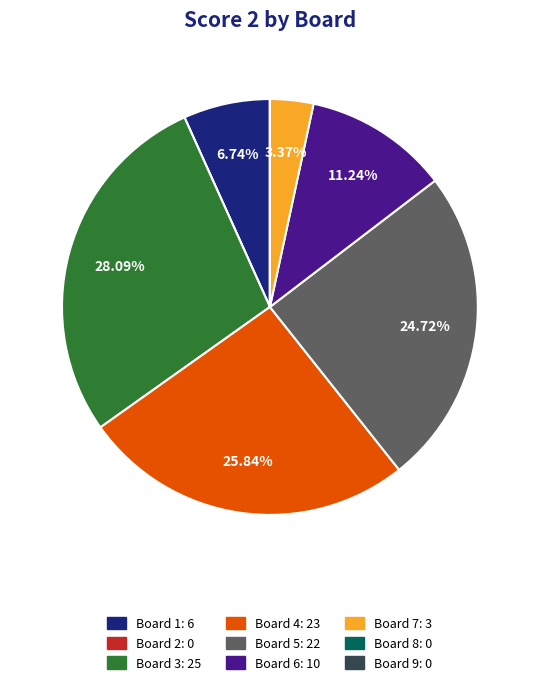

Do Board 7 and Board 1 together represent more than half of the pie?

No